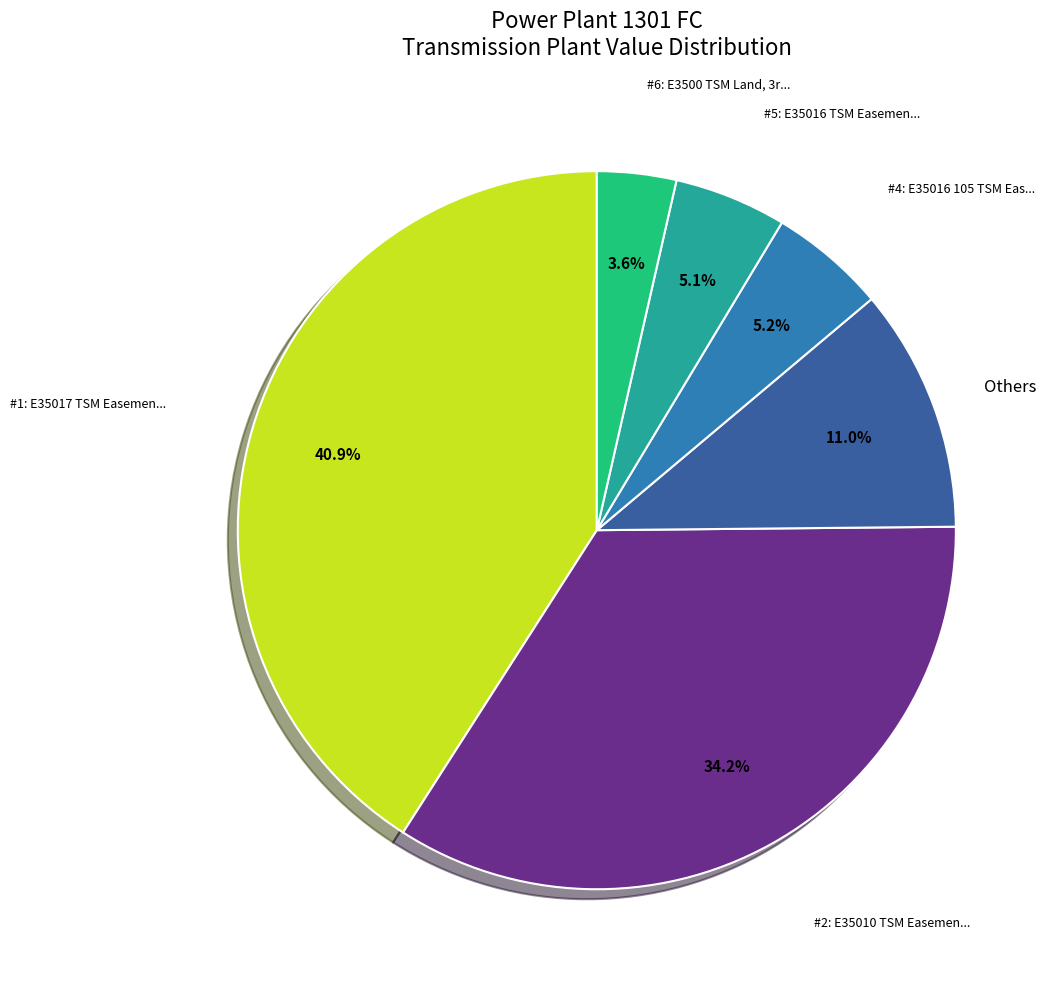

Is there a majority slice in this chart?

No